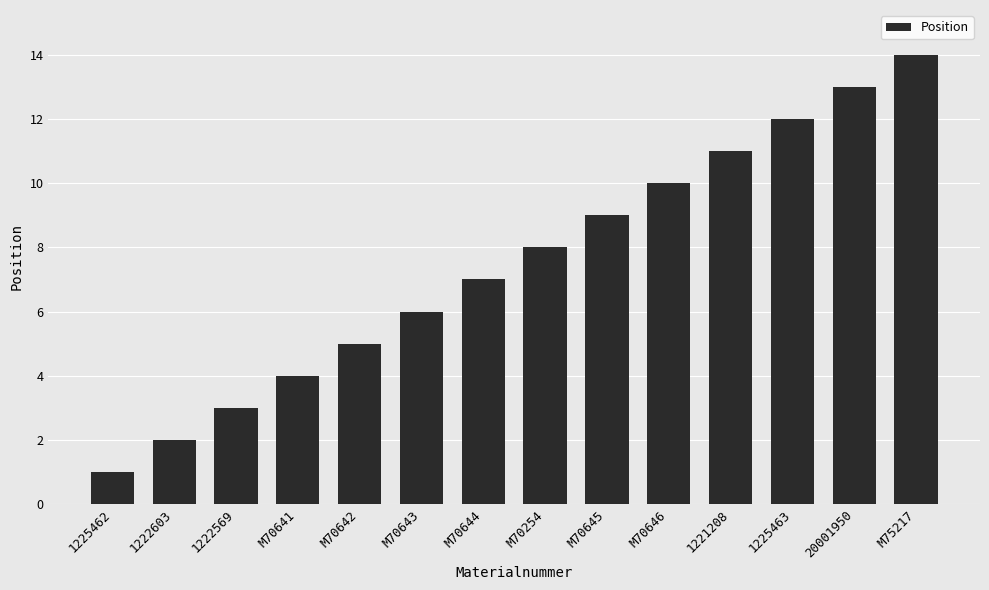

Reading right to left, what are all the values shown in this chart?

14	13	12	11	10	9	8	7	6	5	4	3	2	1